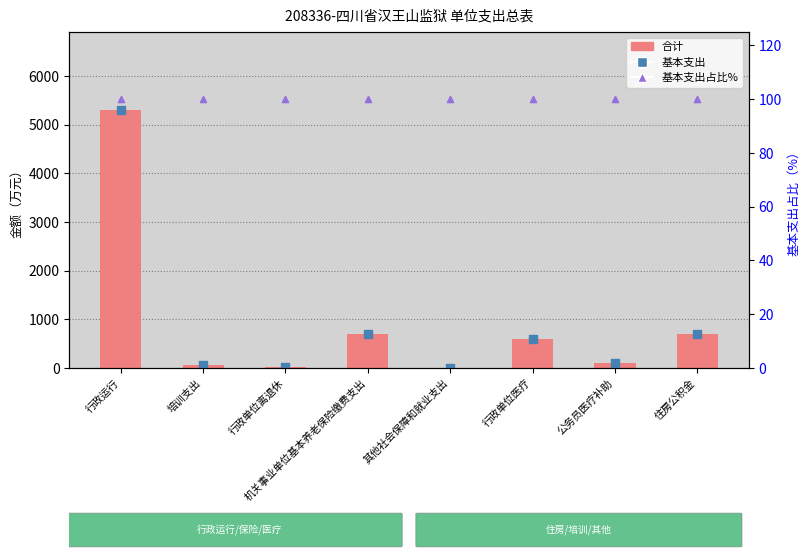

Which series has the largest Y range (max minus min)?

合计